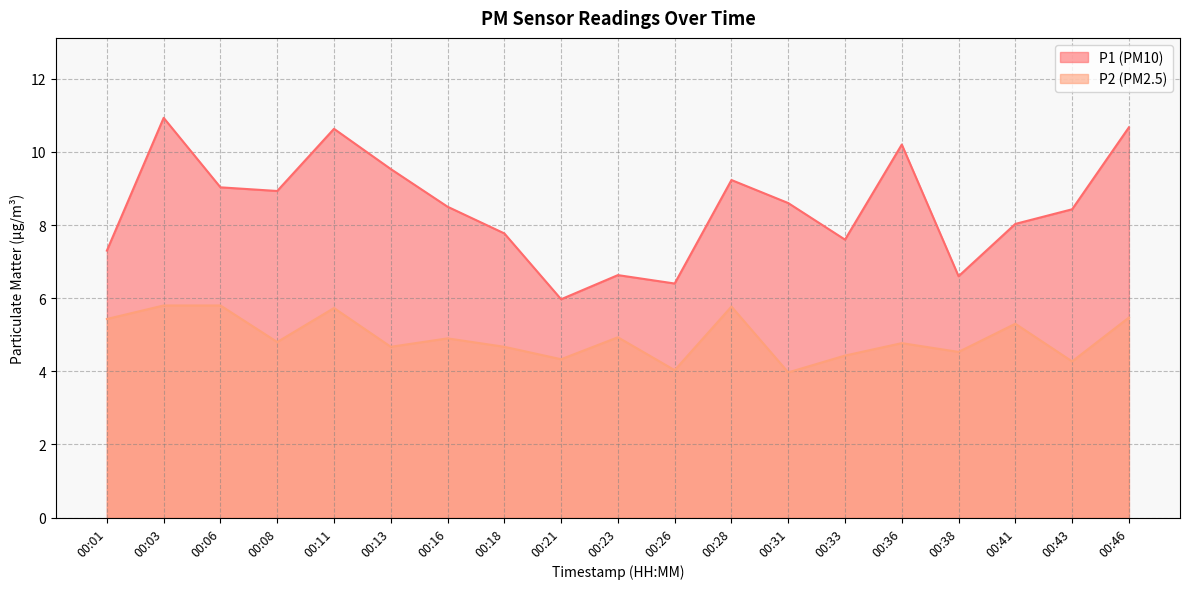

What value does the P2 series have at 00:18?

4.7